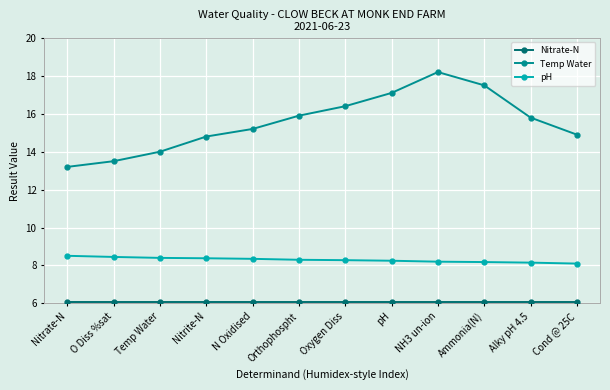

Is it true that Temp Water equals 26.6 at Oxygen Diss?

False